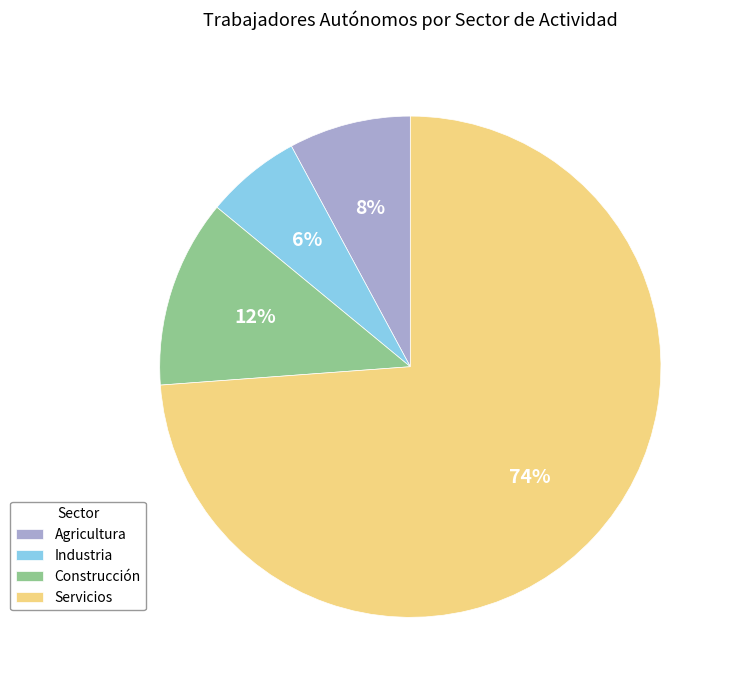

What is the smallest slice in the pie chart?

Industria